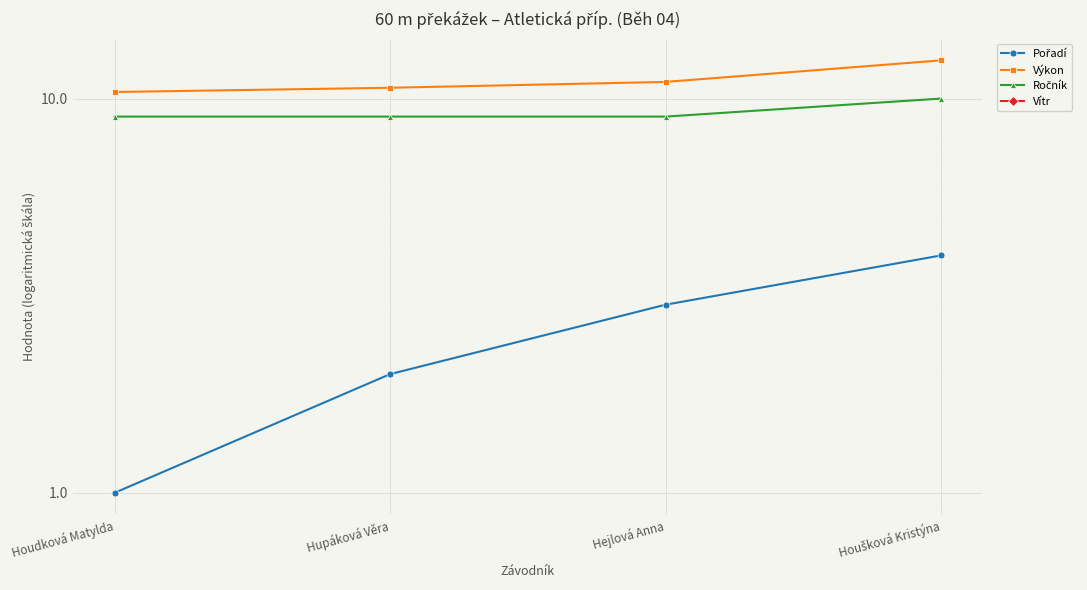

The Ročník series shows 9.0 at Houdková Matylda. True or false?

True